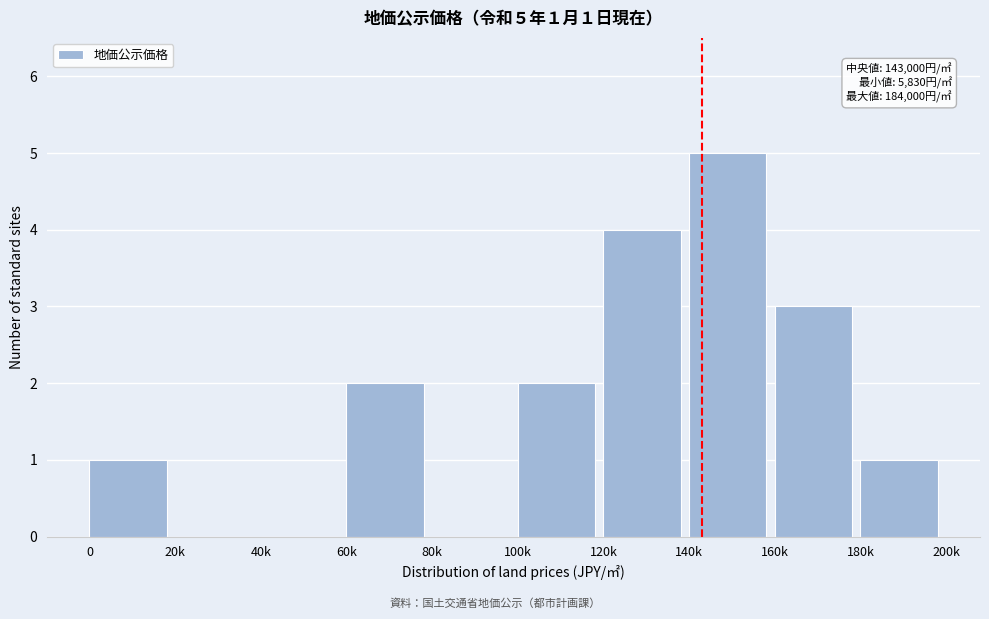

Reading right to left, extract all data points from this chart.

180k=1	160k=3	140k=5	120k=4	100k=2	80k=0	60k=2	40k=0	20k=0	0=1